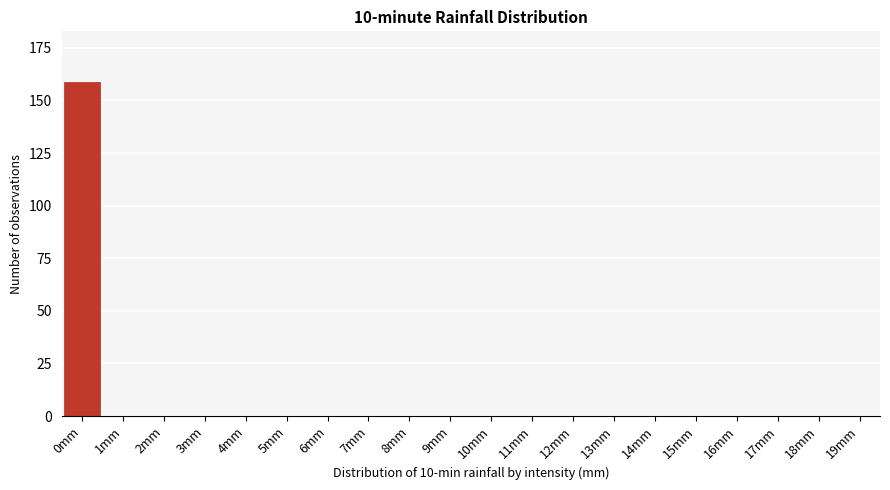

Reading right to left, what are all the values shown in this chart?

19mm=0	18mm=0	17mm=0	16mm=0	15mm=0	14mm=0	13mm=0	12mm=0	11mm=0	10mm=0	9mm=0	8mm=0	7mm=0	6mm=0	5mm=0	4mm=0	3mm=0	2mm=0	1mm=0	0mm=159